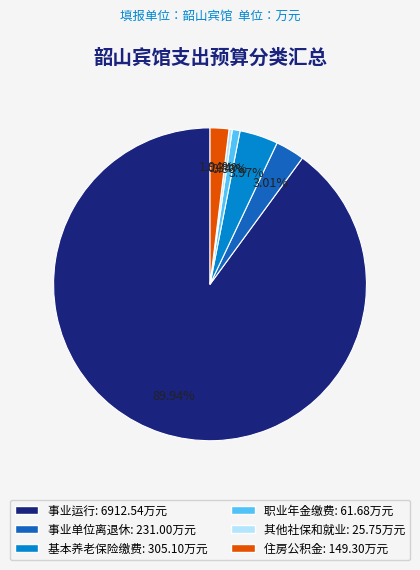

Is there any slice that represents more than half of the pie?

Yes